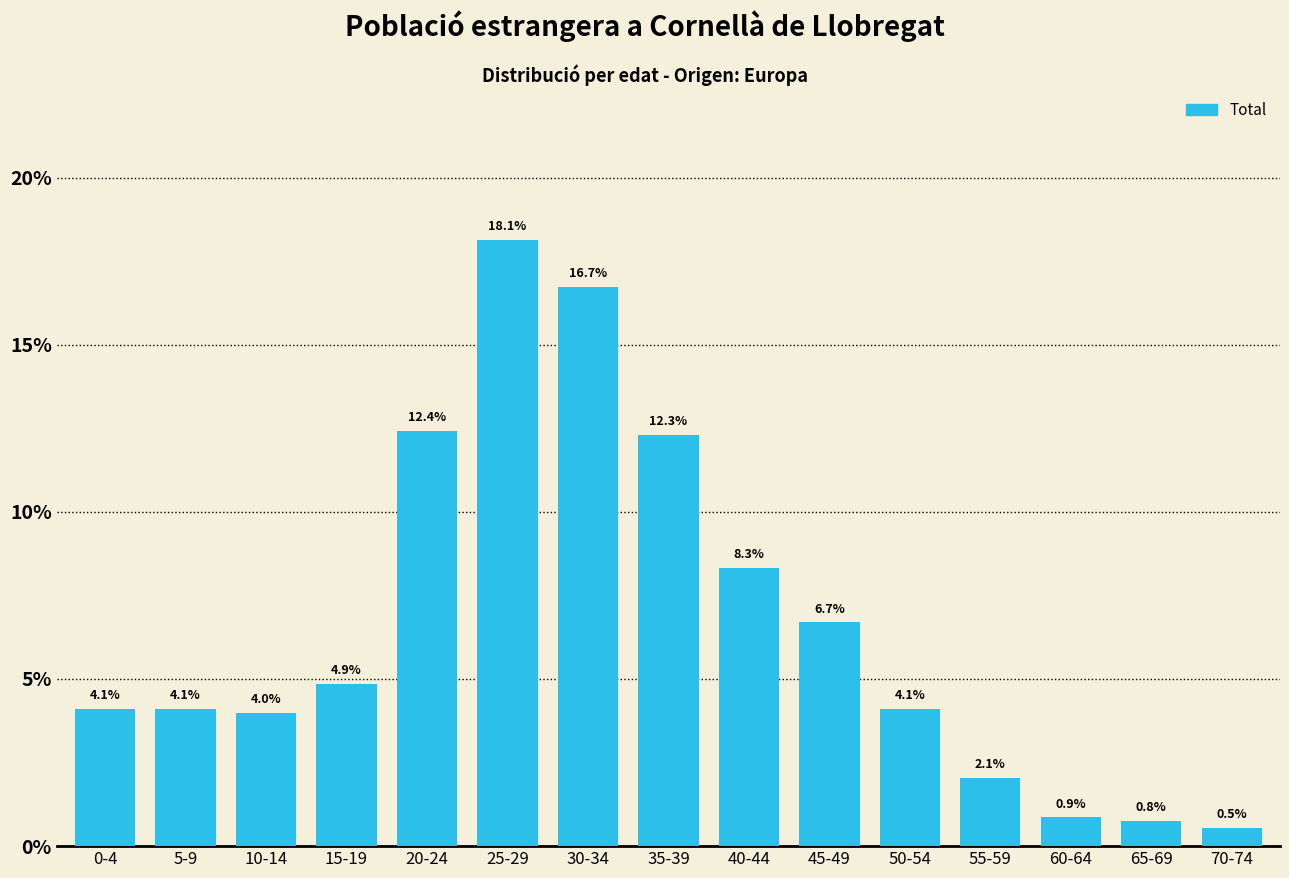

Reading left to right, extract all data points from this chart.

4.1	4.1	4.0	4.9	12.4	18.1	16.7	12.3	8.3	6.7	4.1	2.1	0.9	0.8	0.5